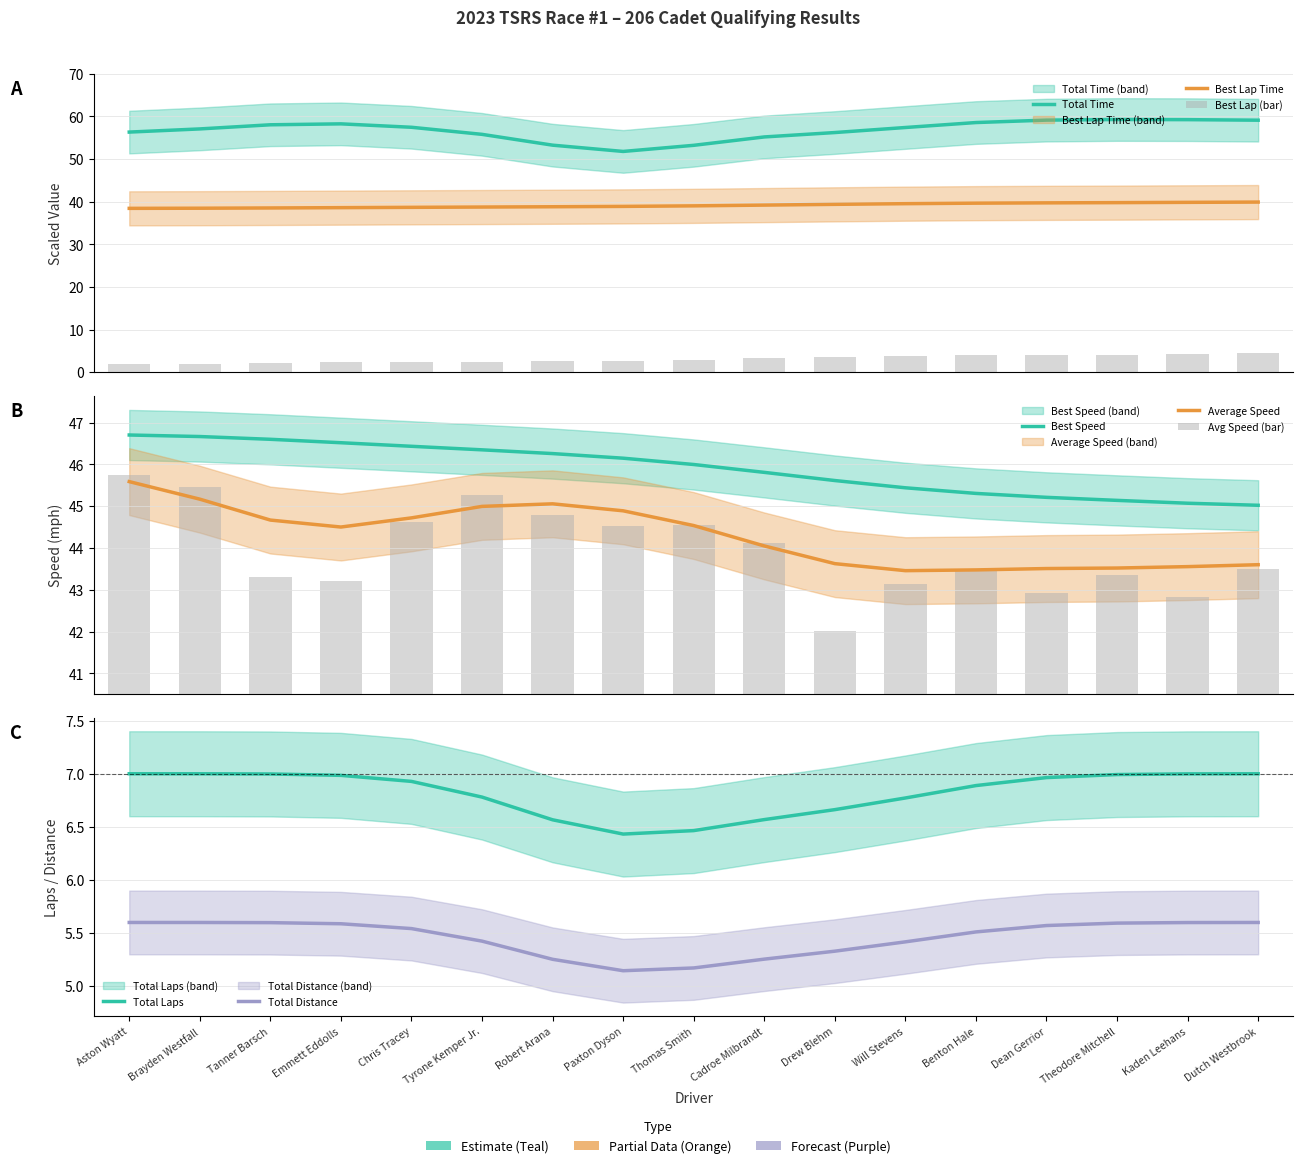

What position from the left is Cadroe Milbrandt?

10